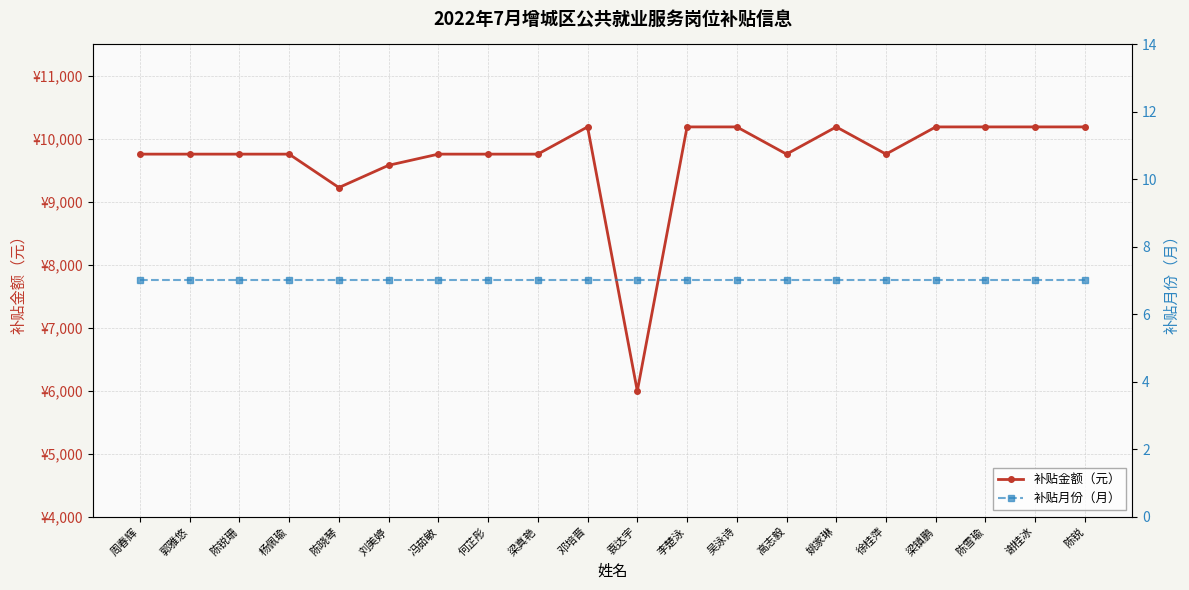

What is the sum of all 补贴月份（月） values?

140.0